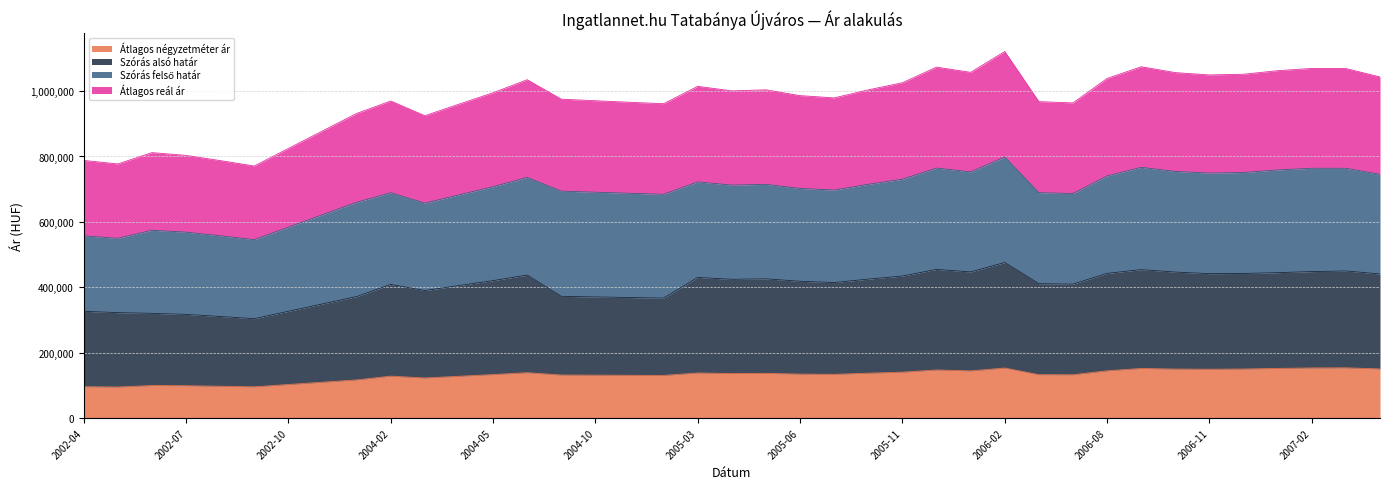

What is the highest value of the Átlagos négyzetméter ár series?

153587